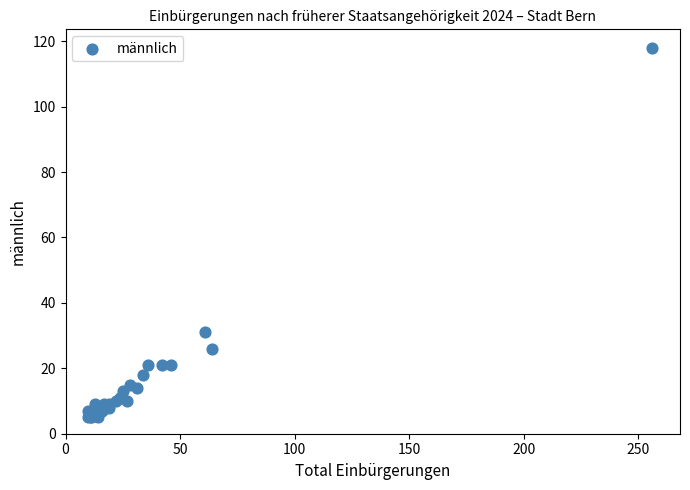

What Y value in the scatter plot is closest to 61?

31